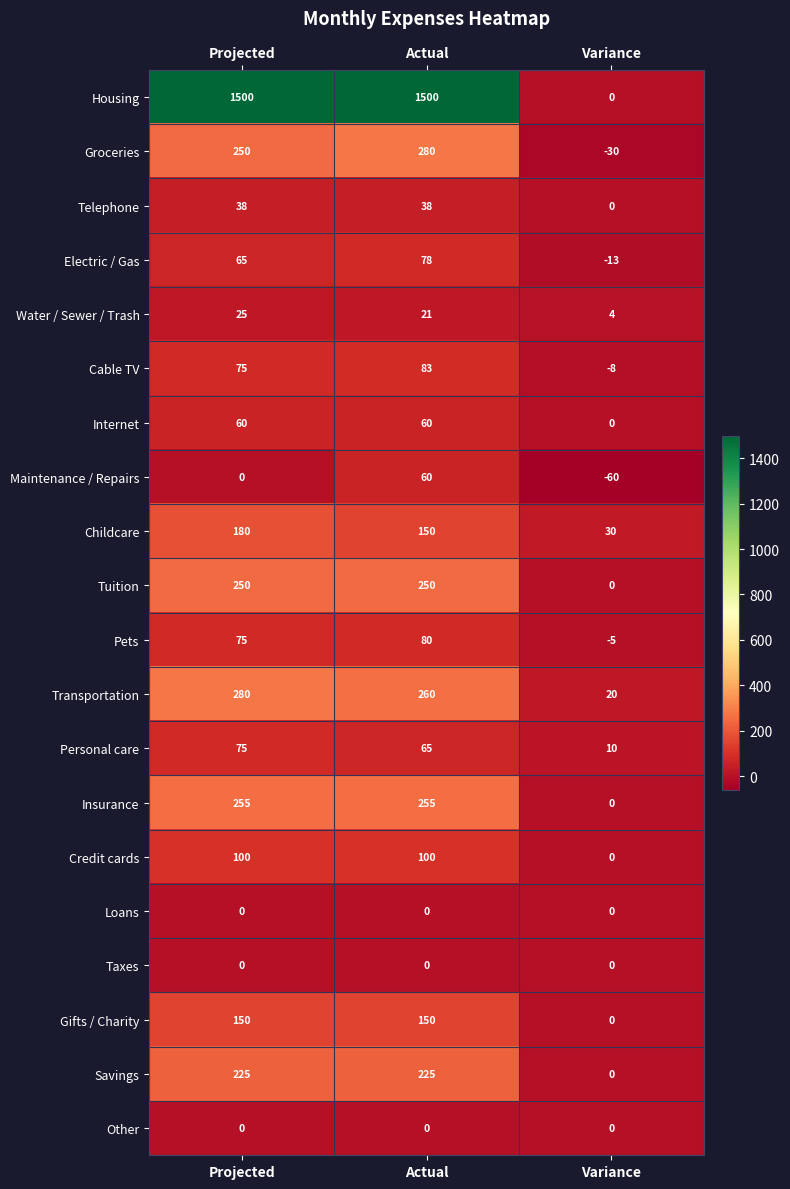

The value of Childcare at Projected is 295. True or false?

False